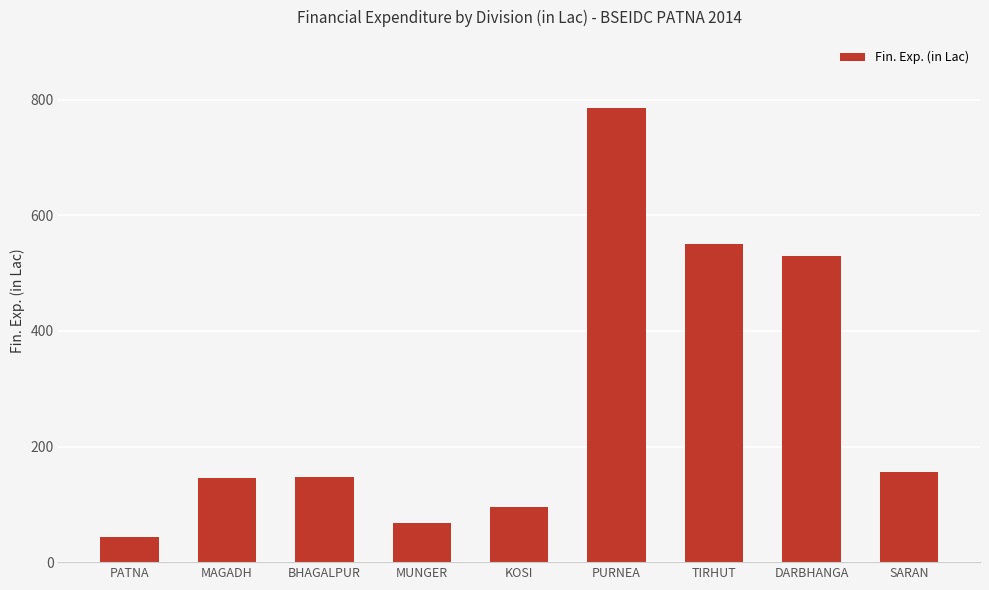

True or false: the data shows 146.7 at BHAGALPUR.

True